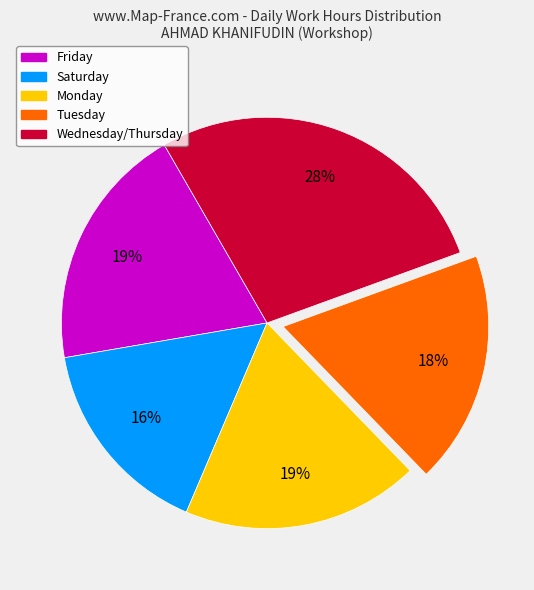

To the nearest percent, what is the difference between the largest and smallest slice percentages?

12%